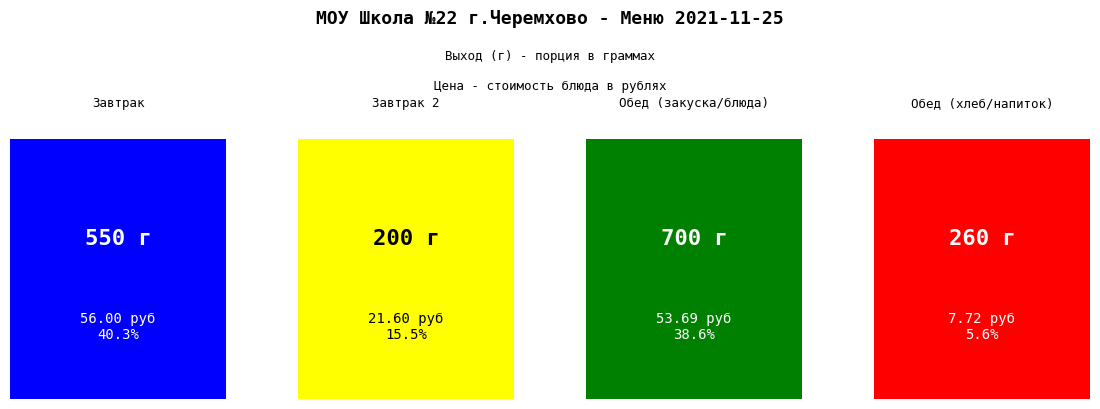

Rank the series by their average value, from lowest to highest.

Цена (руб), Выход (г)